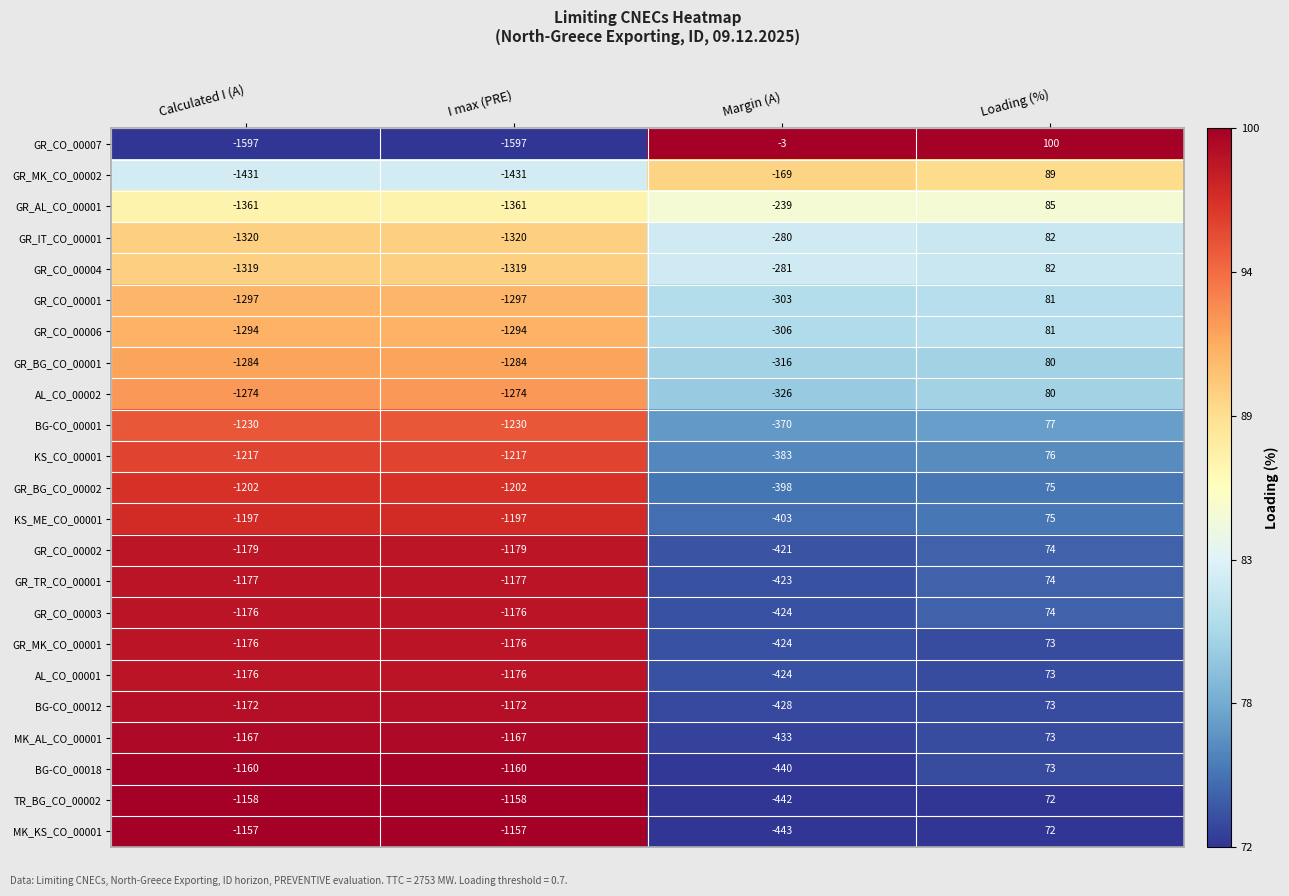

At which category is the sum across all series the highest?

Loading (%)